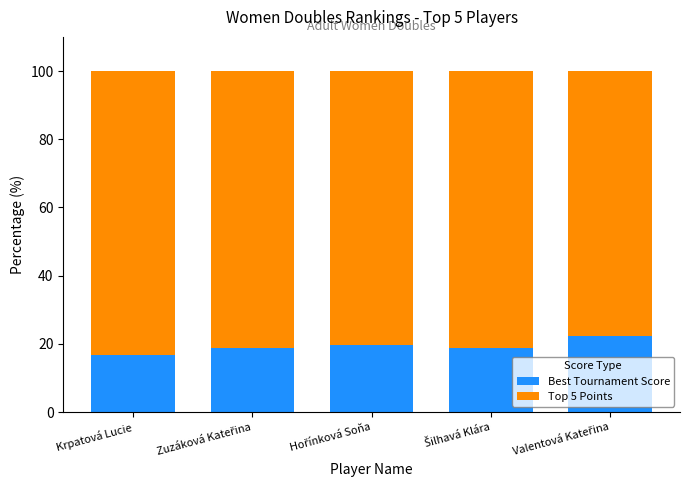

What is the difference between the maximum and minimum values in the Best Tournament Score series?

5.6